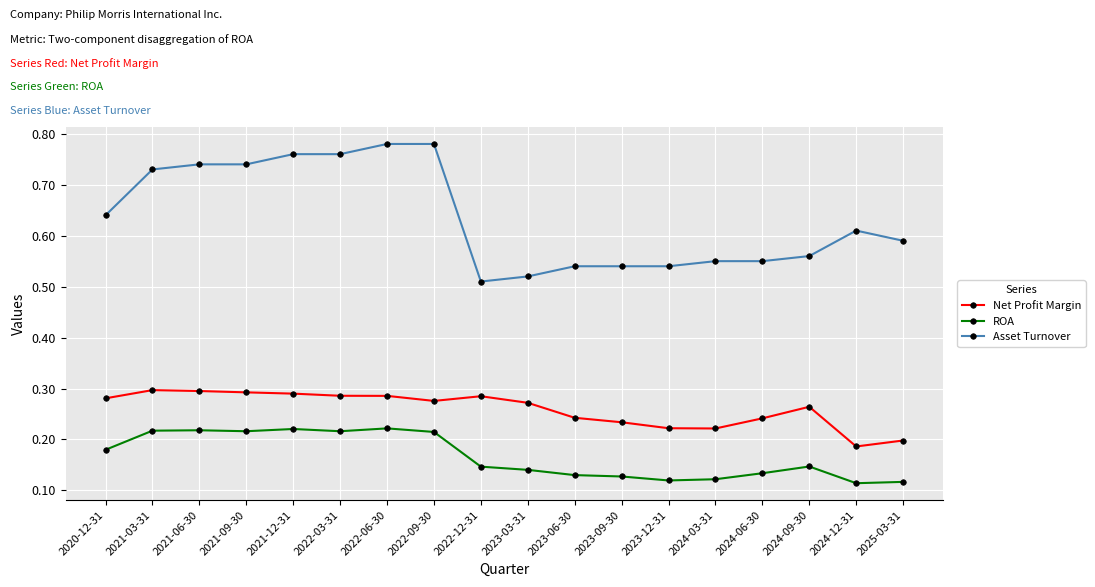

True or false: Asset Turnover and Net Profit Margin intersect in this chart.

False